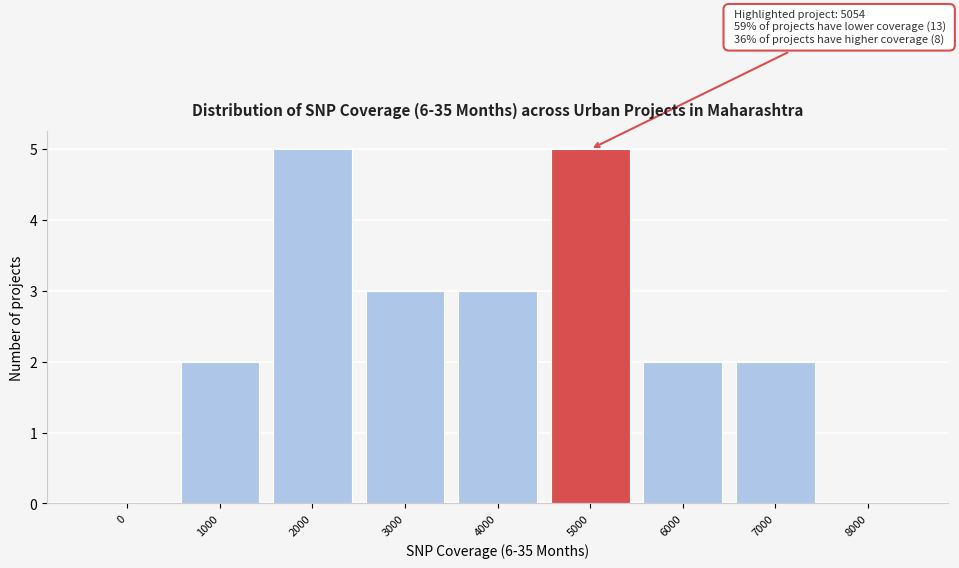

Reading right to left, list all the values displayed in this chart.

8000=0	7000=2	6000=2	5000=5	4000=3	3000=3	2000=5	1000=2	0=0